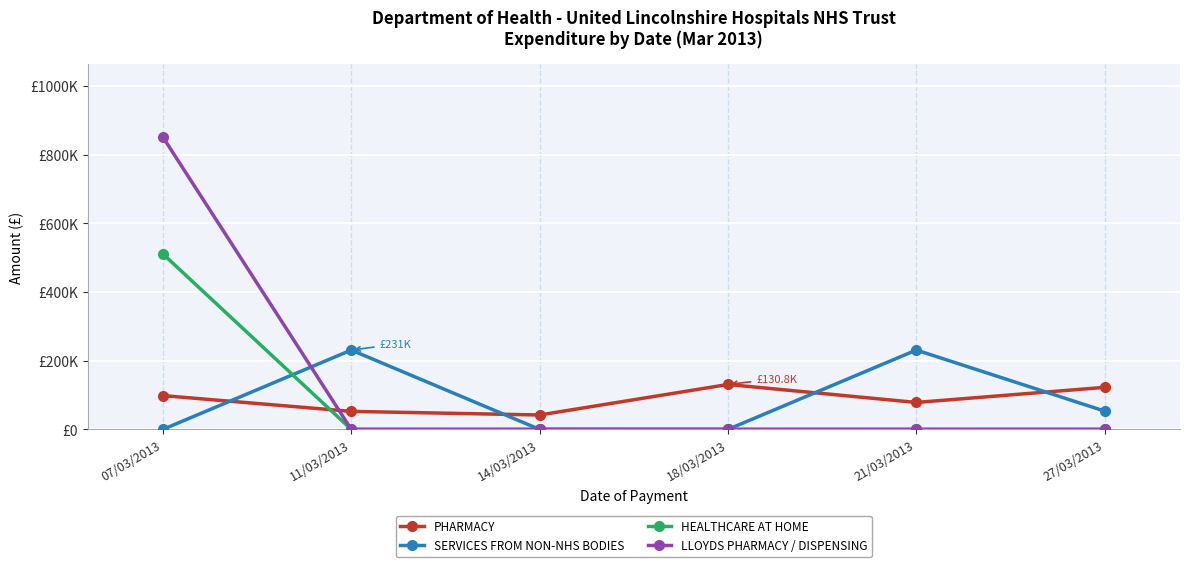

Does the chart display data point markers on the line(s)?

Yes